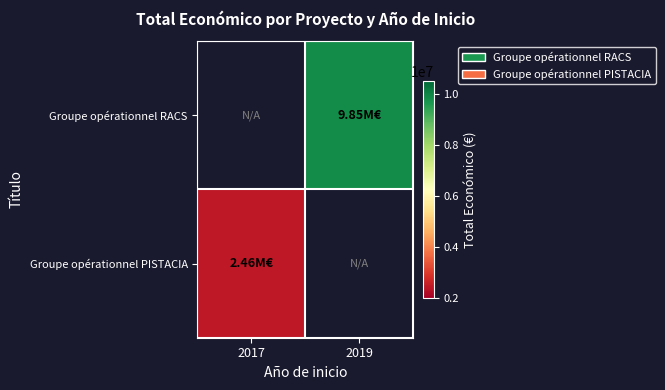

Is the value of Groupe opérationnel RACS at 2019 greater than the value of Groupe opérationnel PISTACIA at 2017?

Yes